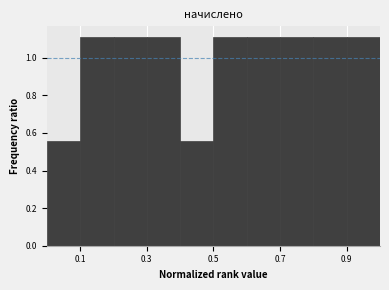

Reading left to right, transcribe this chart: for each bar, give the range it covers on the x-axis and its height. The values are not printed on the chart, so give them approximately, as read against the axis.

0.0 to 0.1: 0.56
0.1 to 0.2: 1.12
0.2 to 0.3: 1.12
0.3 to 0.4: 1.12
0.4 to 0.5: 0.56
0.5 to 0.6: 1.12
0.6 to 0.7: 1.12
0.7 to 0.8: 1.12
0.8 to 0.9: 1.12
0.9 to 1.0: 1.12